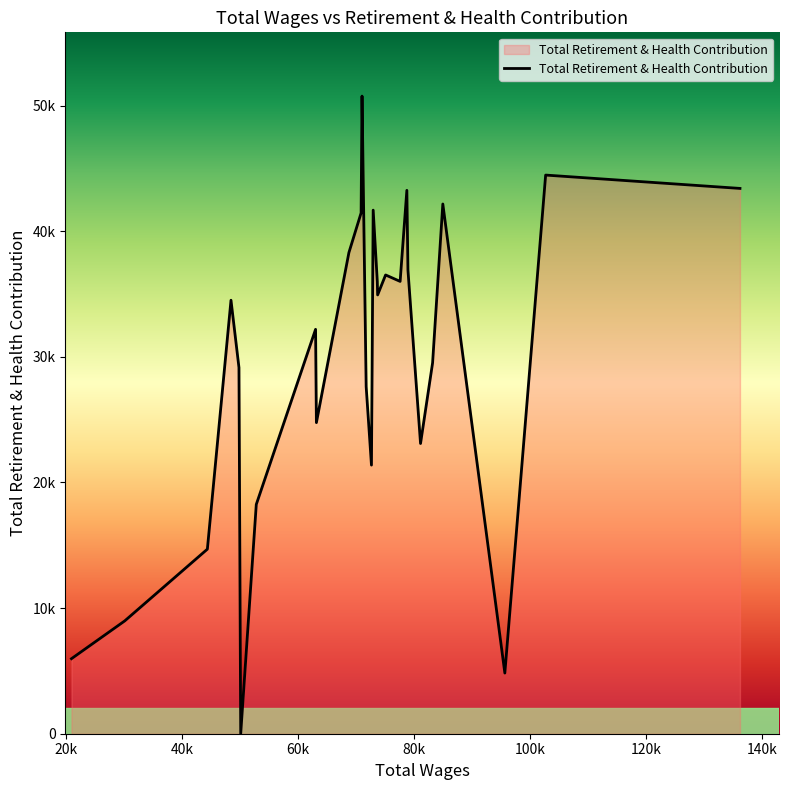

Does the chart display data point markers on the line(s)?

No